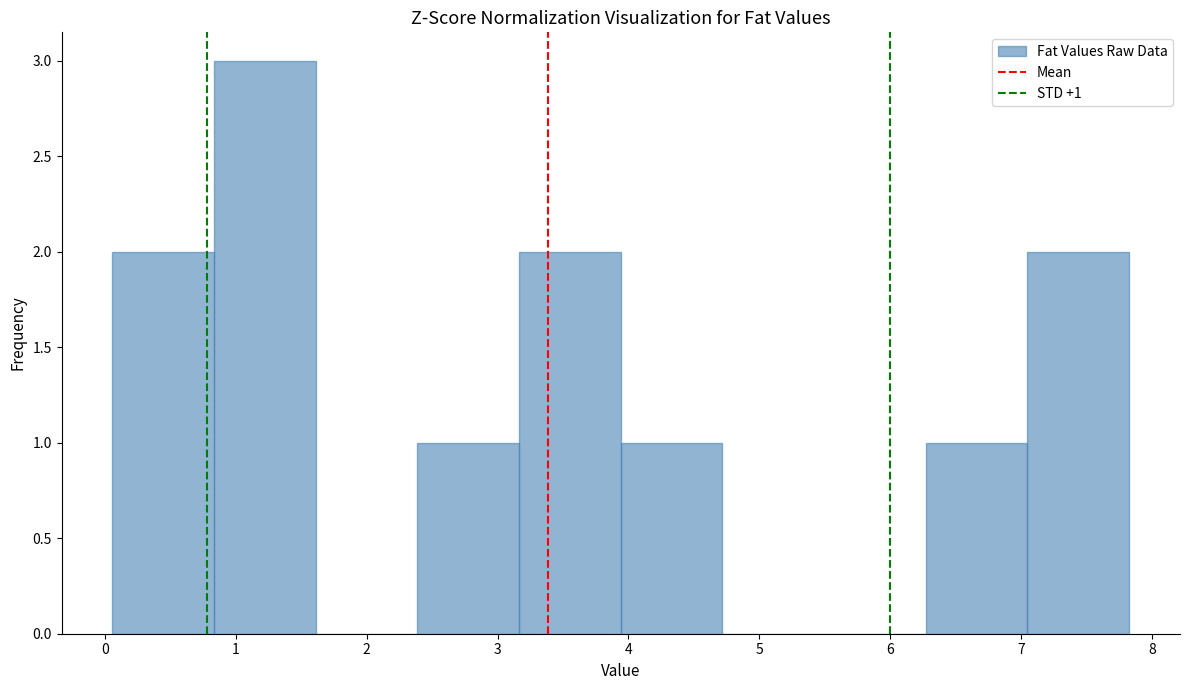

Which range on the x-axis has the tallest bar?

0.8 to 1.6